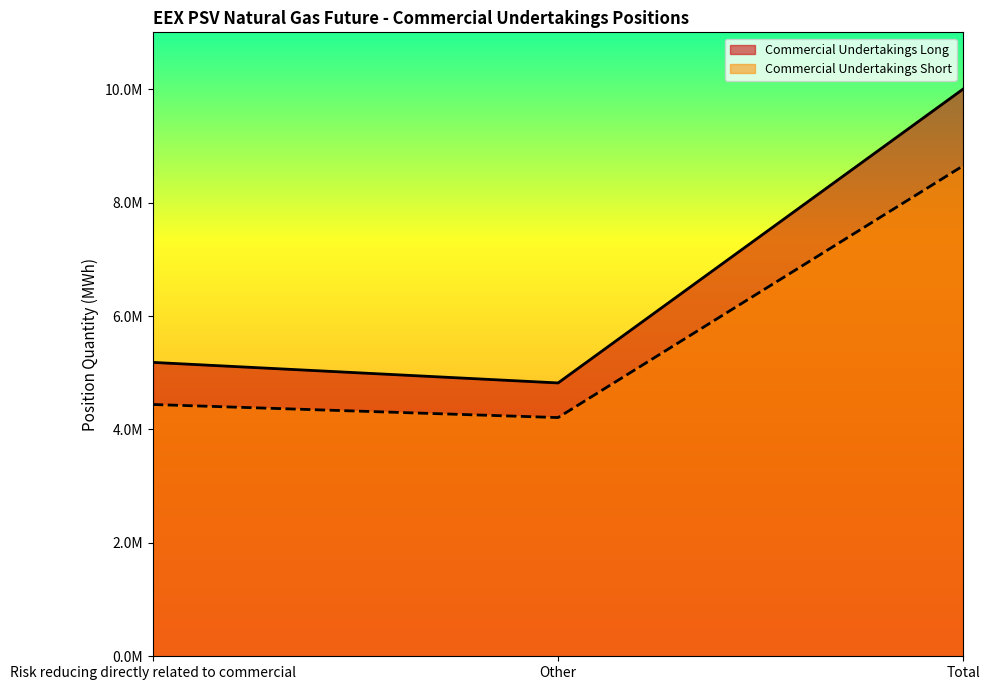

What is the maximum value shown in the chart?

10003293.3